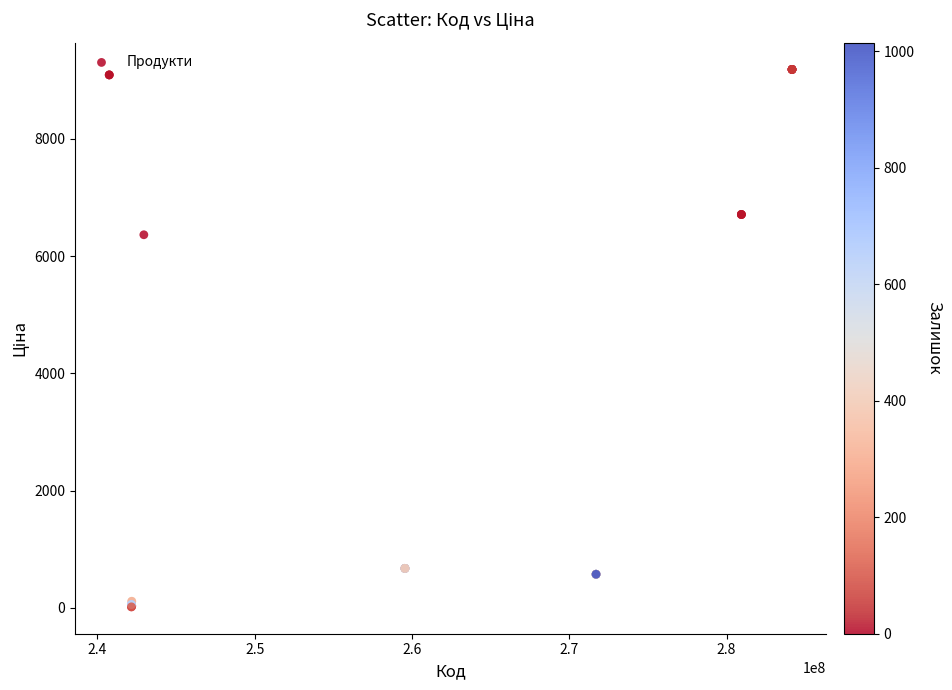

What Y value in the scatter plot is closest to 4600?

6364.4